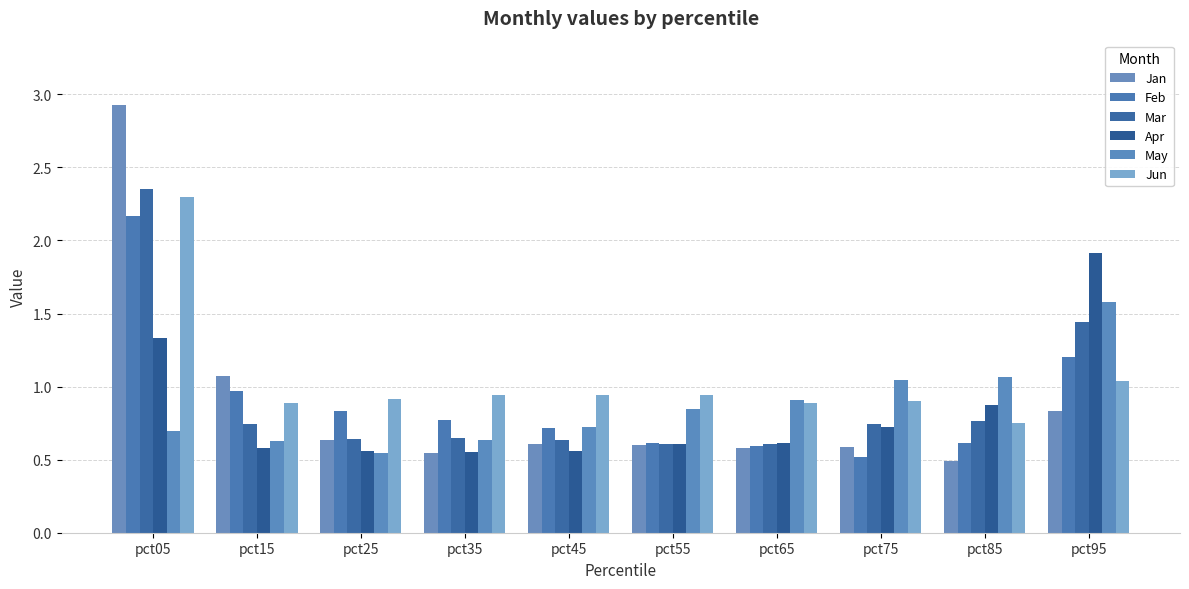

Does the chart contain any negative values?

No